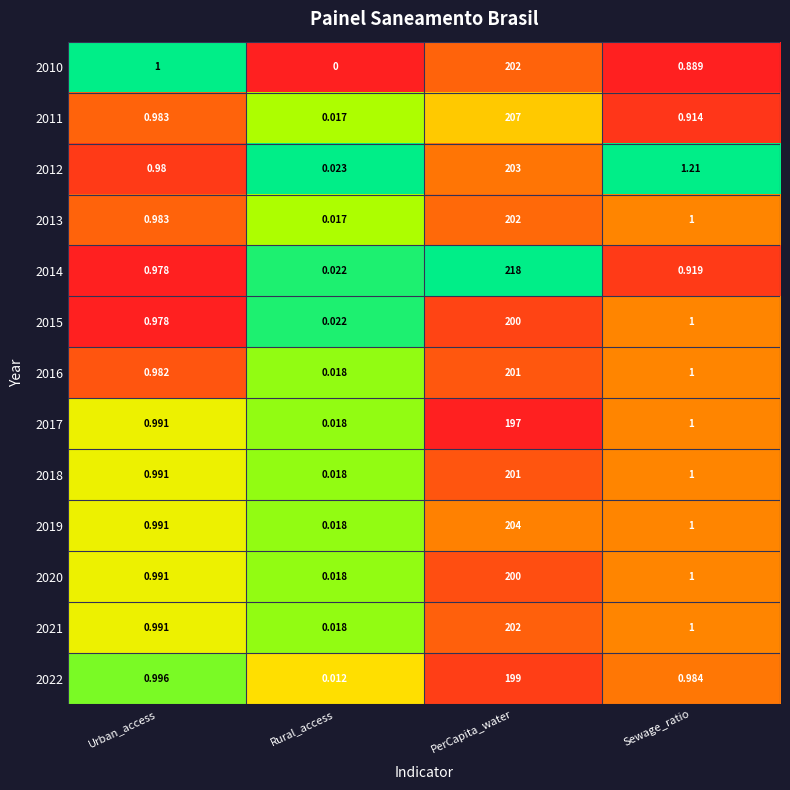

Where does the 2020 series first go above 1?

PerCapita_water